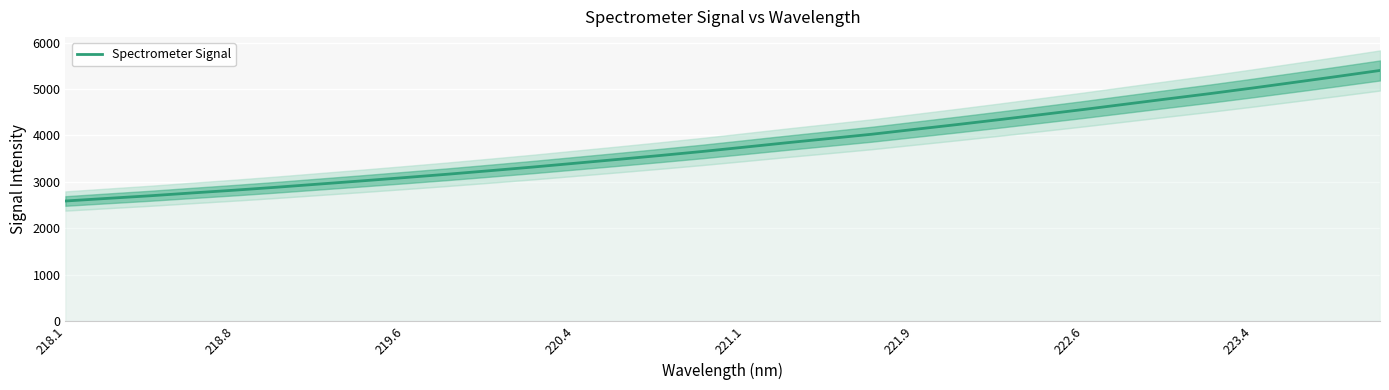

What is the lowest value of the Spectrometer Signal series?

2586.0